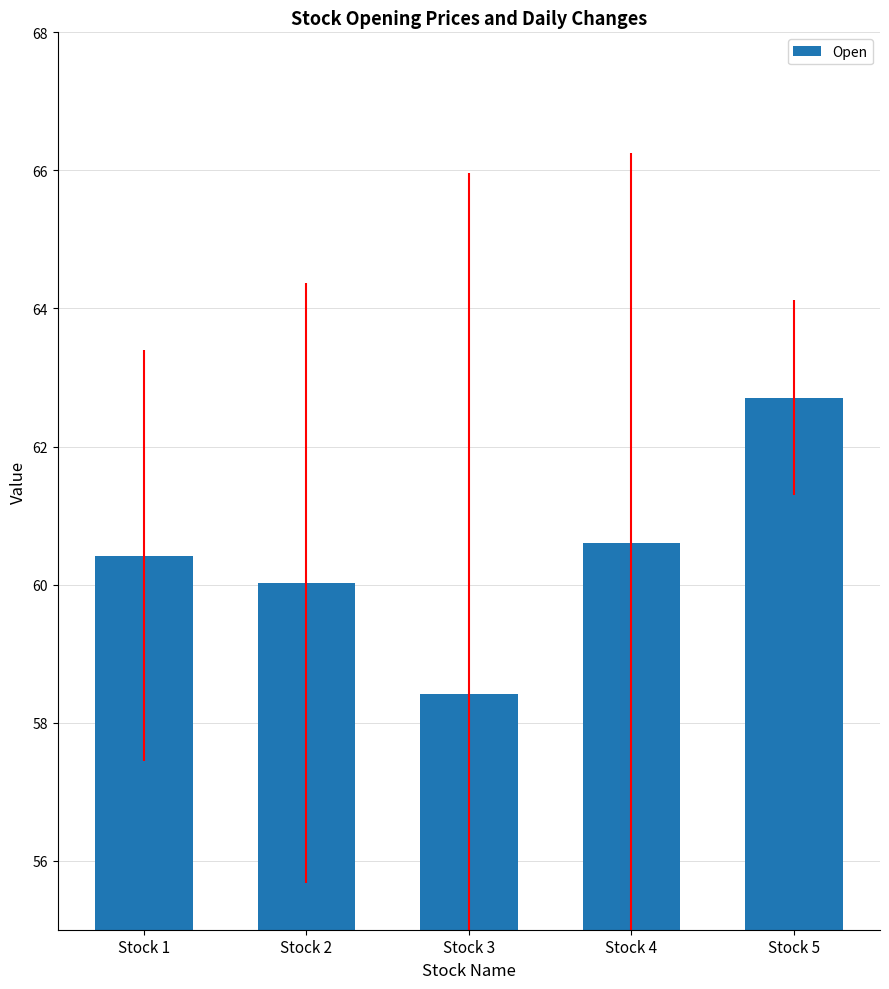

At which category does the chart reach its minimum across all series?

Stock 3